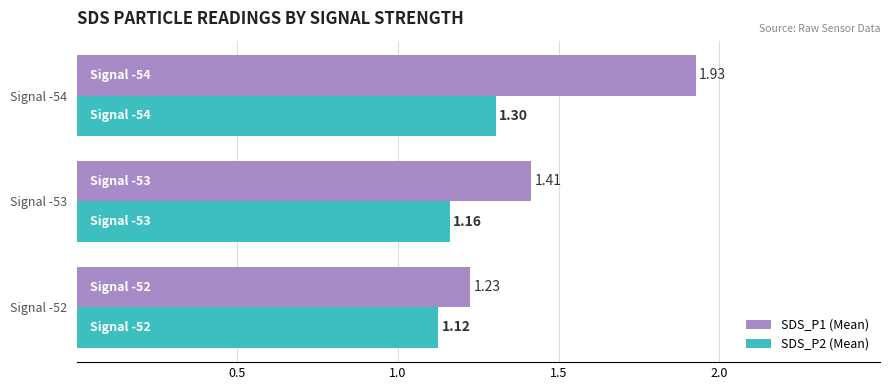

At Signal -54, list the series in order from largest to smallest.

SDS_P1 (Mean), SDS_P2 (Mean)